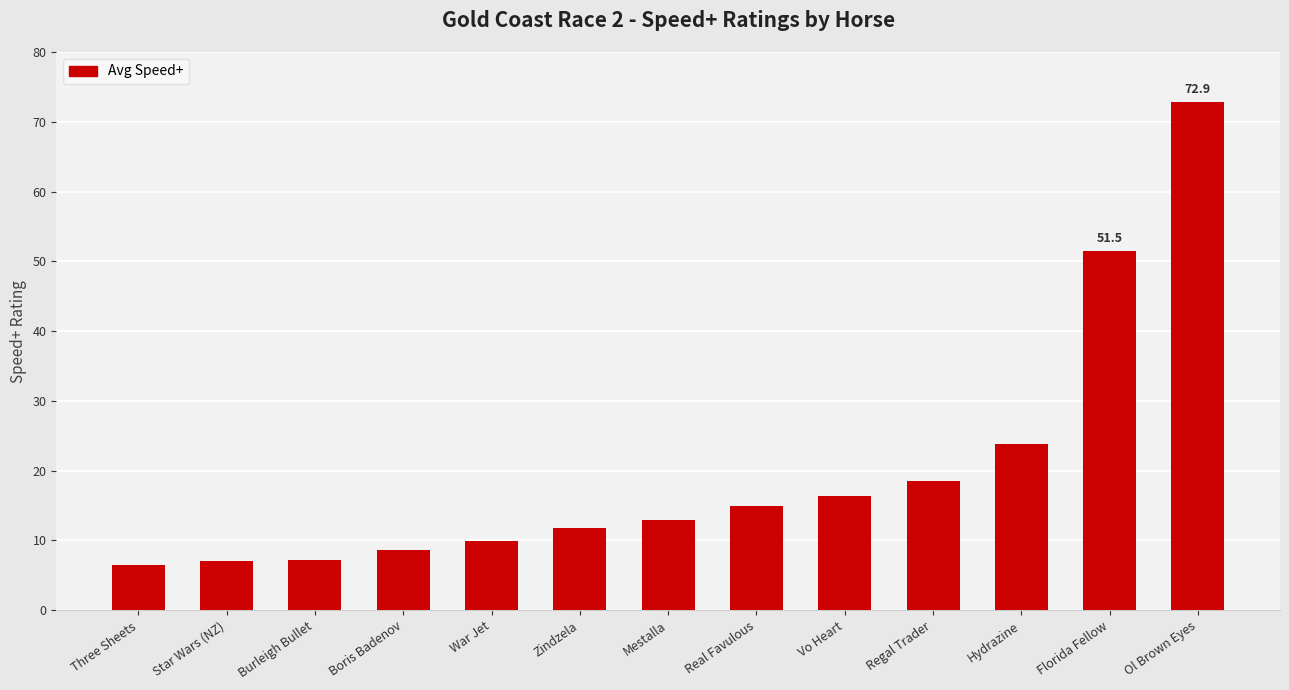

Is it true that the value at War Jet is 9.9?

True